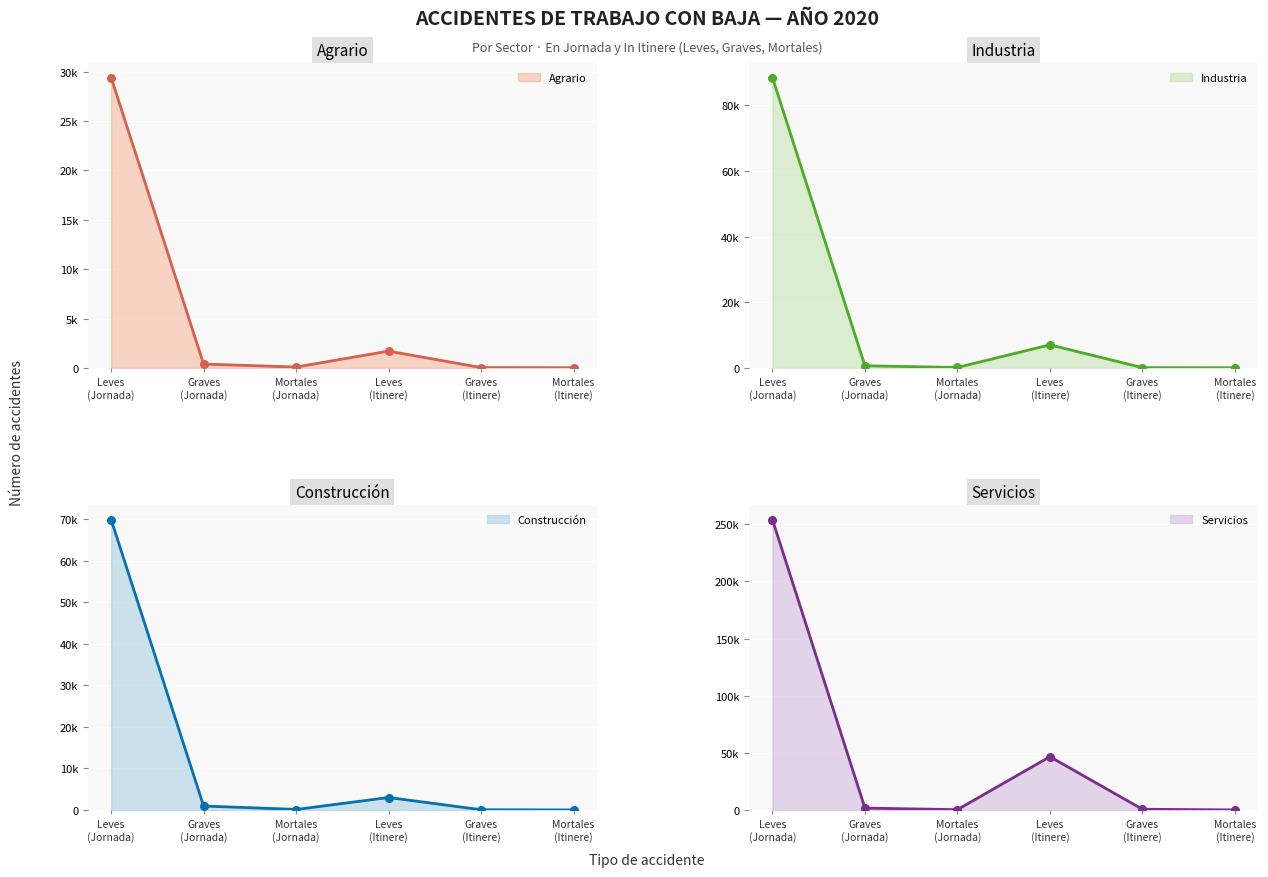

Which series contains the highest Y value?

Servicios